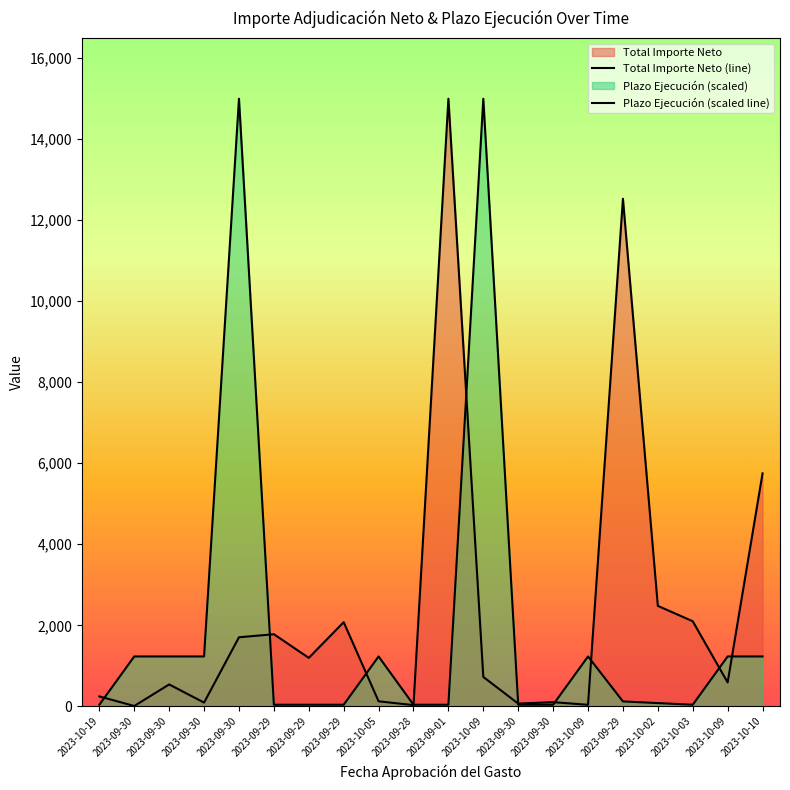

True or false: Plazo Ejecución (scaled line) has a value of 1231.7 at 2023-10-10.

True